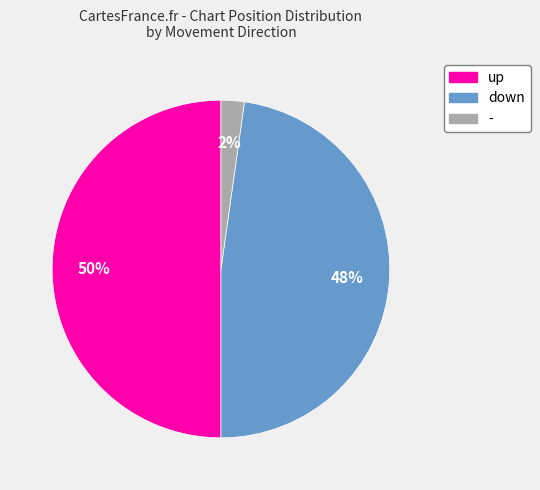

Rank the categories by value from highest to lowest.

up, down, -